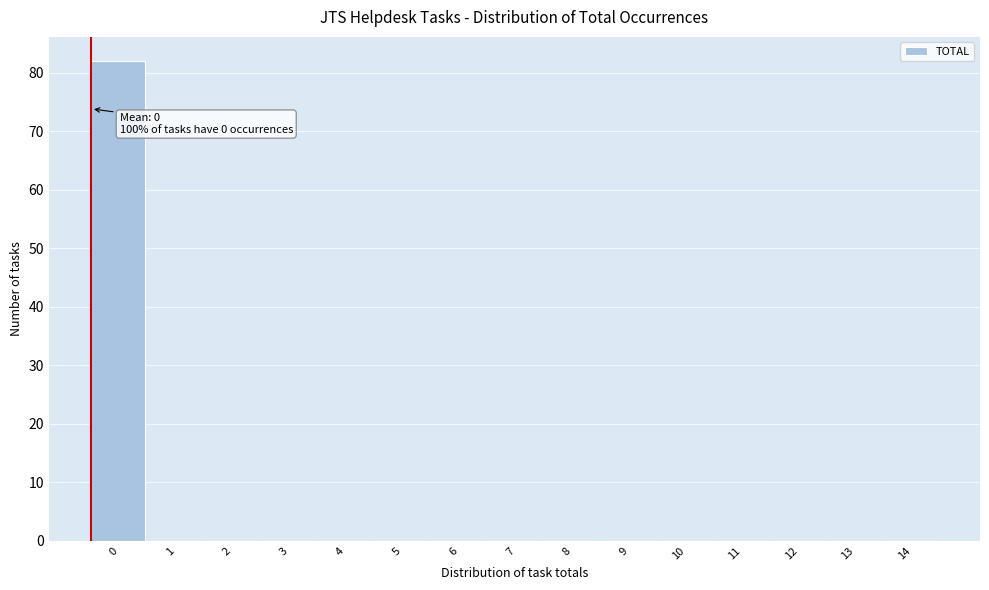

Reading left to right, extract all data points from this chart.

0=82	1=0	2=0	3=0	4=0	5=0	6=0	7=0	8=0	9=0	10=0	11=0	12=0	13=0	14=0